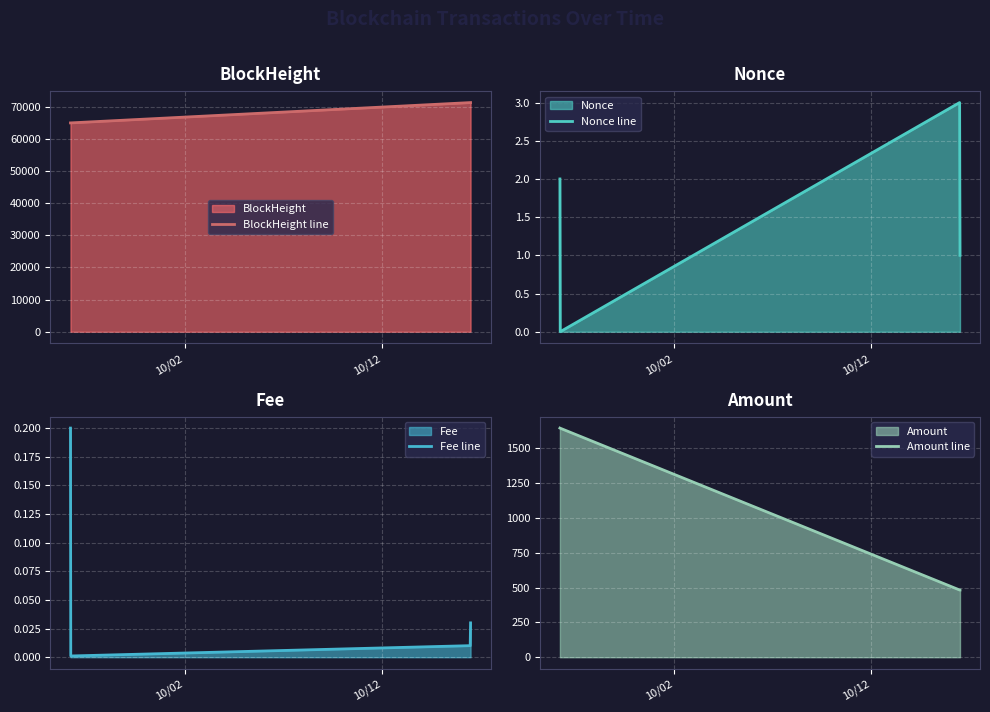

True or false: BlockHeight line has more than 1 interior local peaks.

False